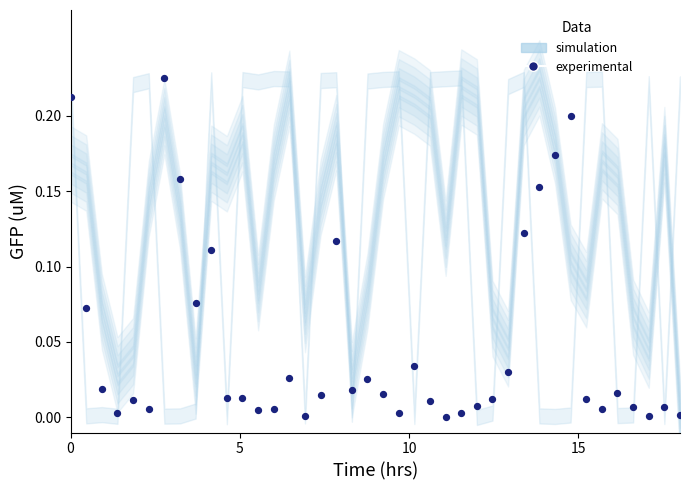

What is the range of X values (max minus min)?

18.0